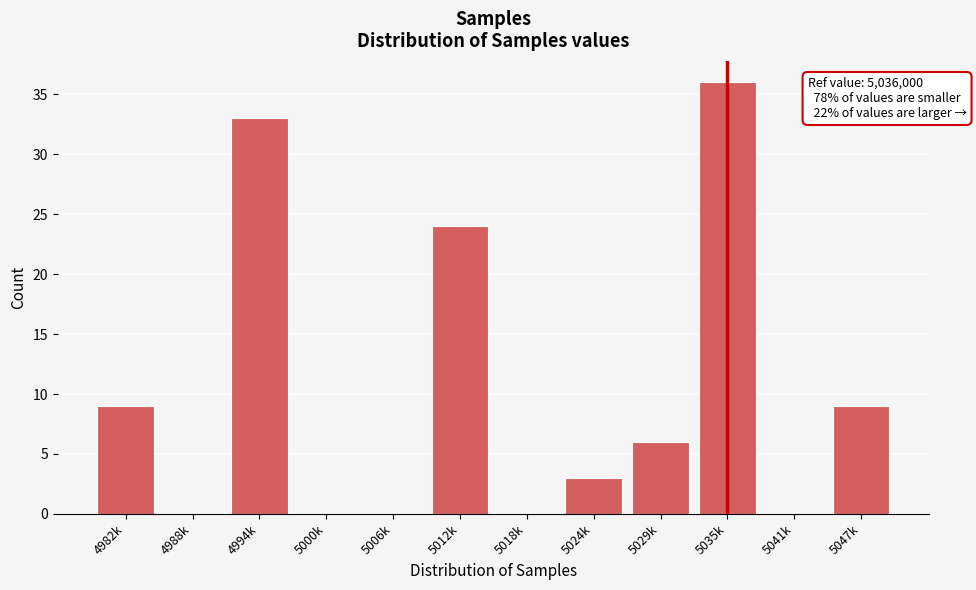

Reading right to left, list all the values displayed in this chart.

5047k=9	5041k=0	5035k=36	5029k=6	5024k=3	5018k=0	5012k=24	5006k=0	5000k=0	4994k=33	4988k=0	4982k=9